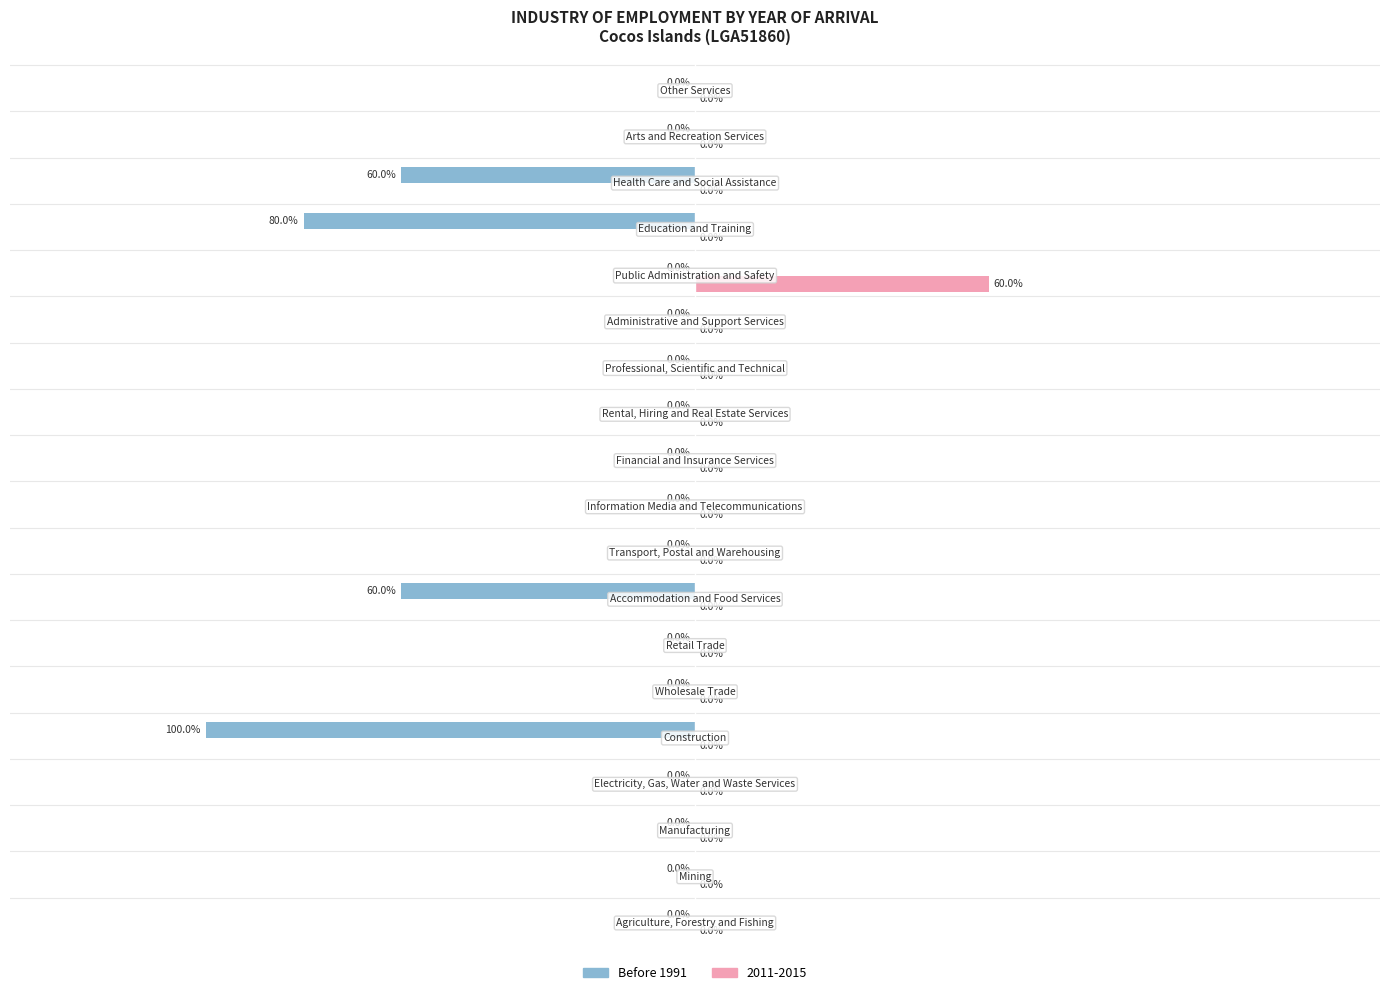

Which series has the largest total across all categories?

2011-2015